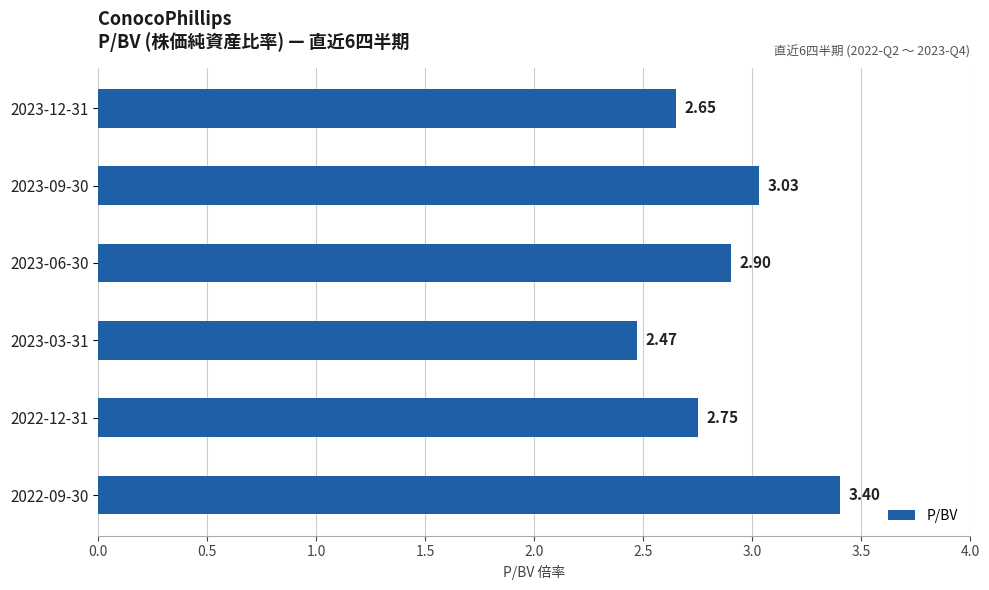

What is the ratio of the value at 2022-09-30 to the value at 2023-06-30?

1.2